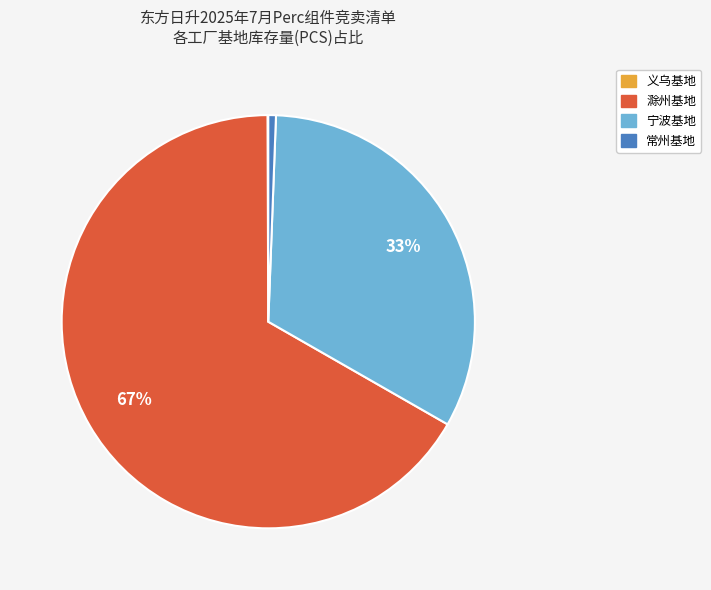

To the nearest percent, what is the average slice percentage?

25%